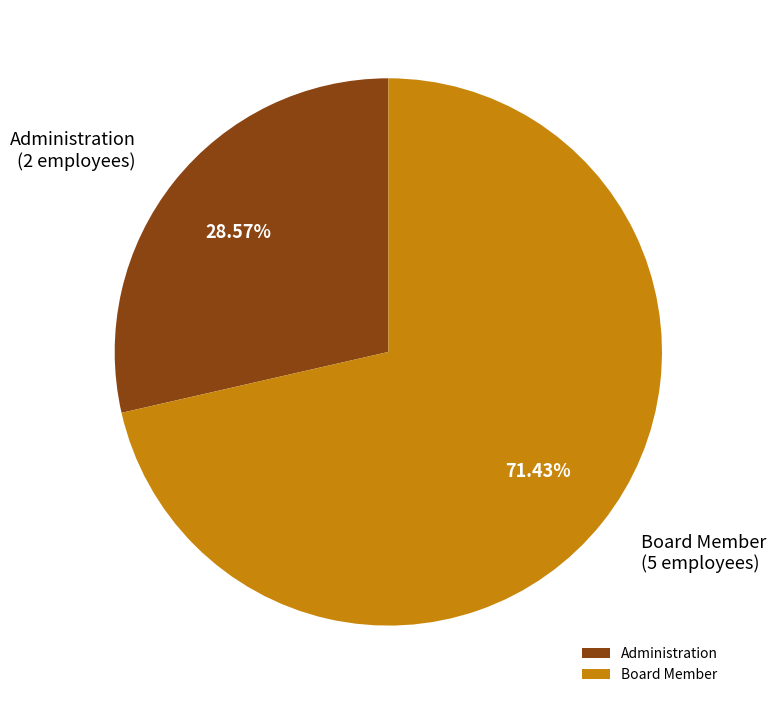

How many slices are in this pie chart?

2